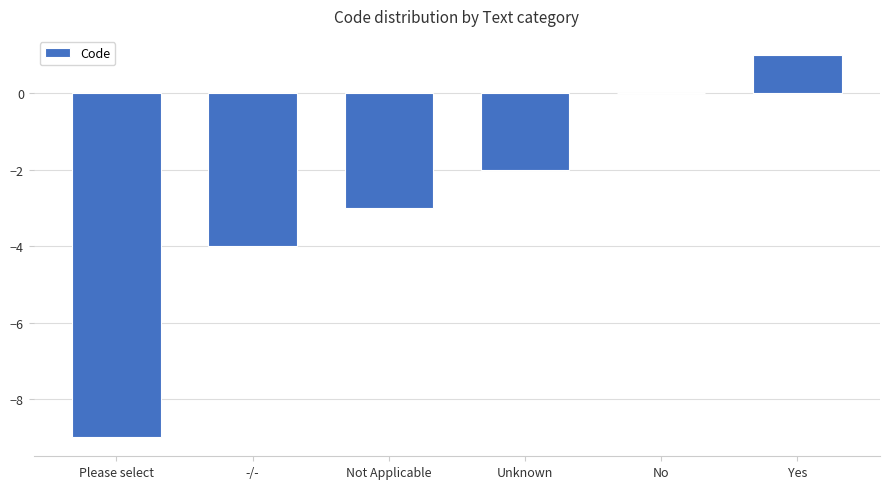

What is the sum of all values?

-17